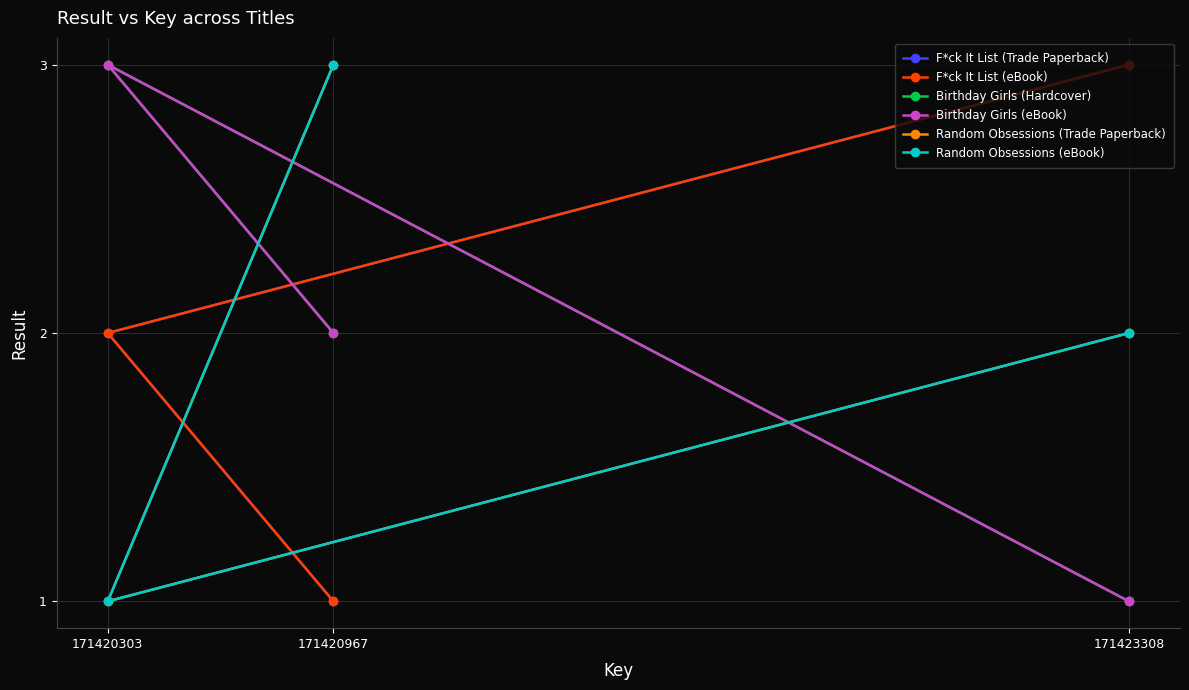

True or false: Birthday Girls (Hardcover) has a value of 5 at 171420303.

False